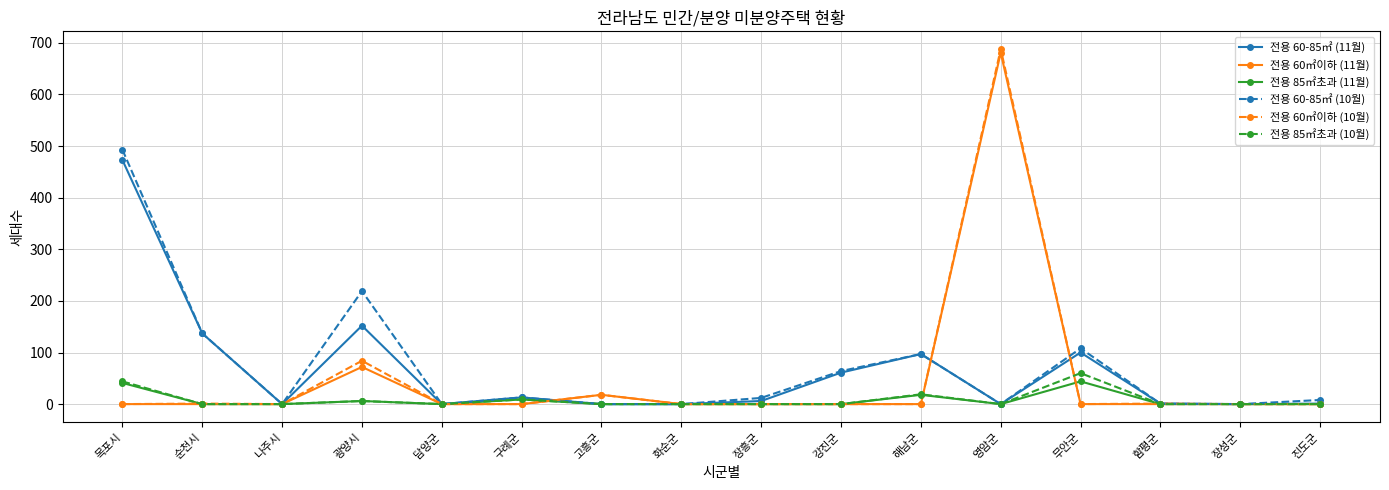

Which series has the widest spread of values?

전용 60㎡이하 (10월)